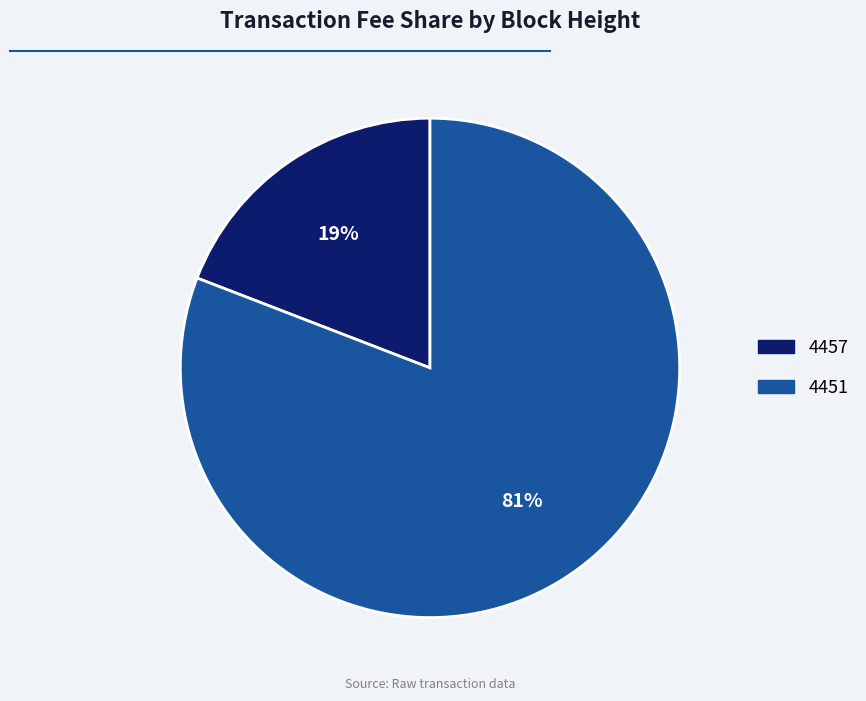

What is the majority slice?

4451